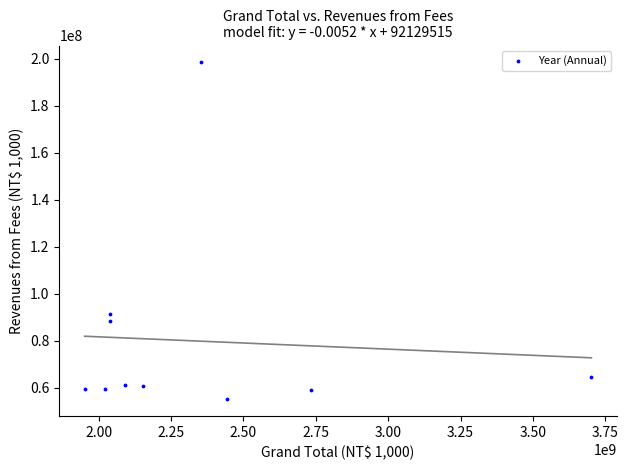

What Y value in the scatter plot is closest to 126747848?

91429802